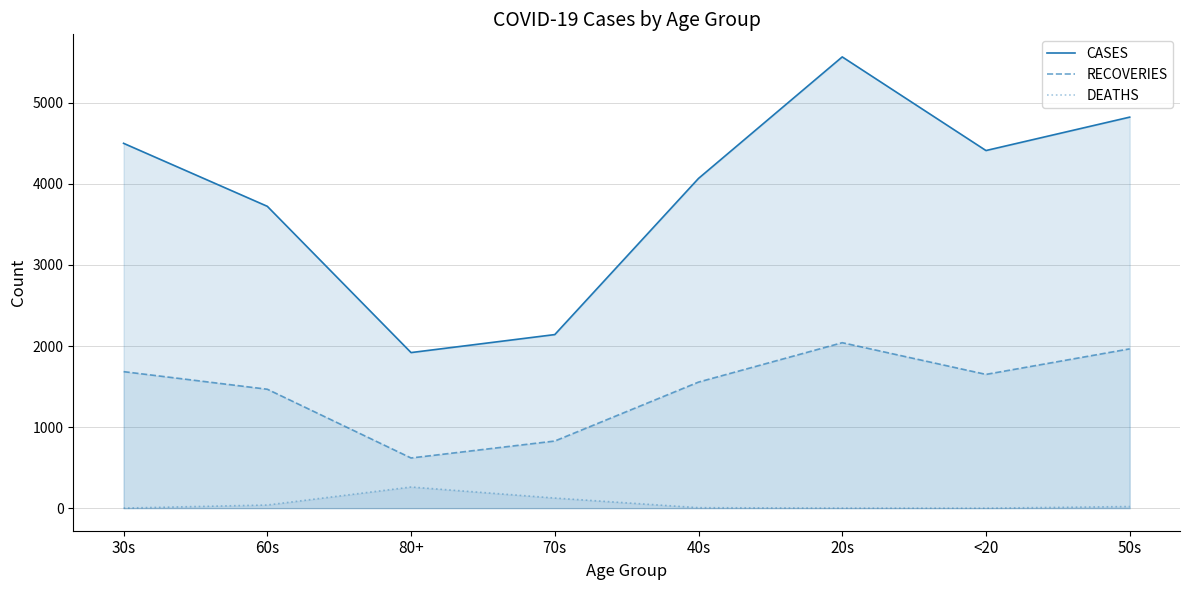

How many lines are shown in the chart?

3